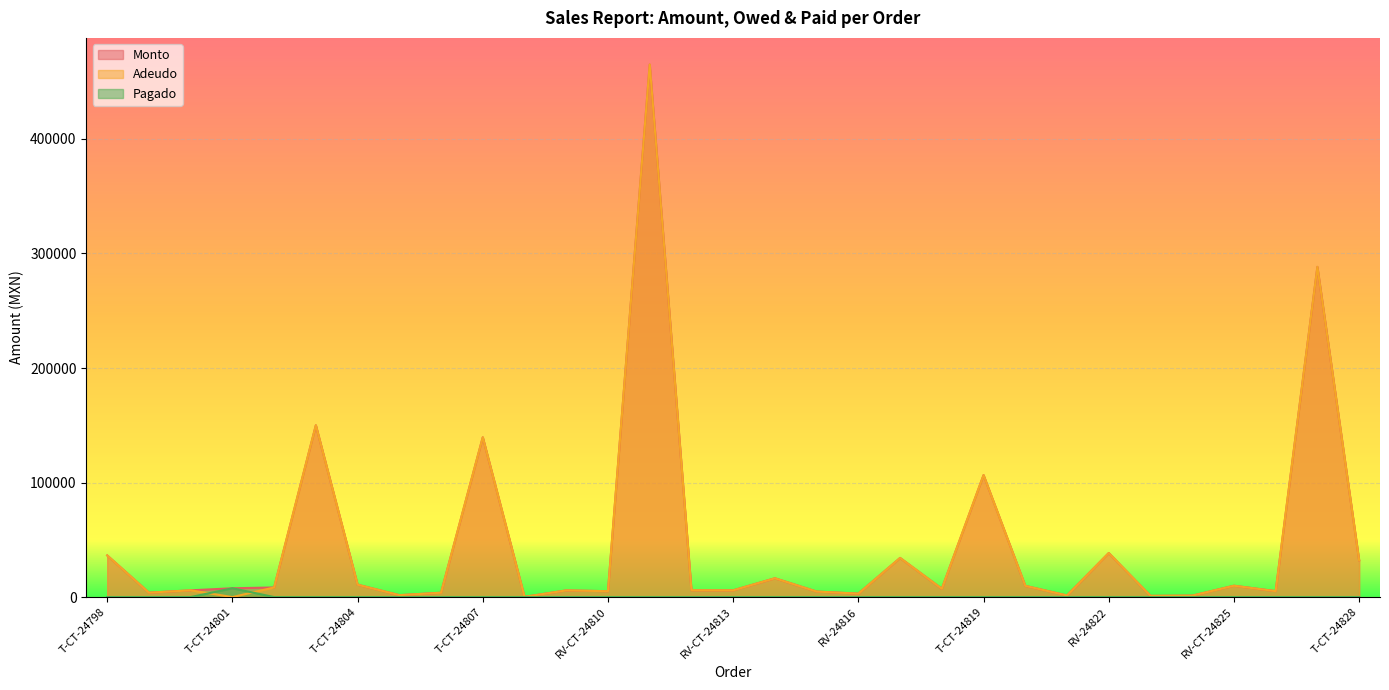

Where is Pagado nearest to the value 3840?

T-CT-24798